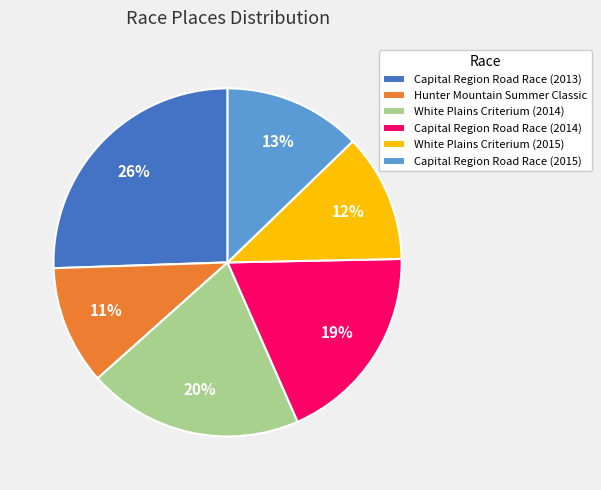

Does any single category account for the majority?

No